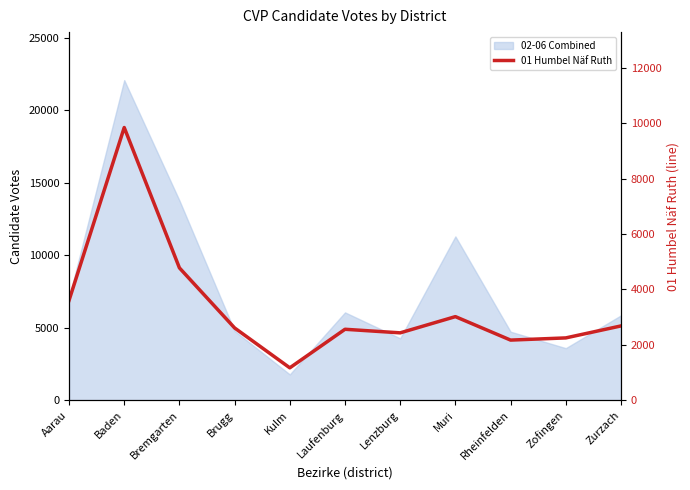

How many data points are less than 2607?

5